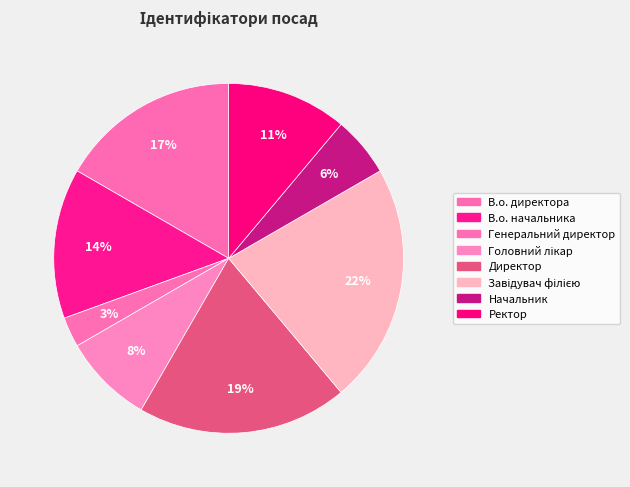

To the nearest percent, what is the average slice percentage?

12%